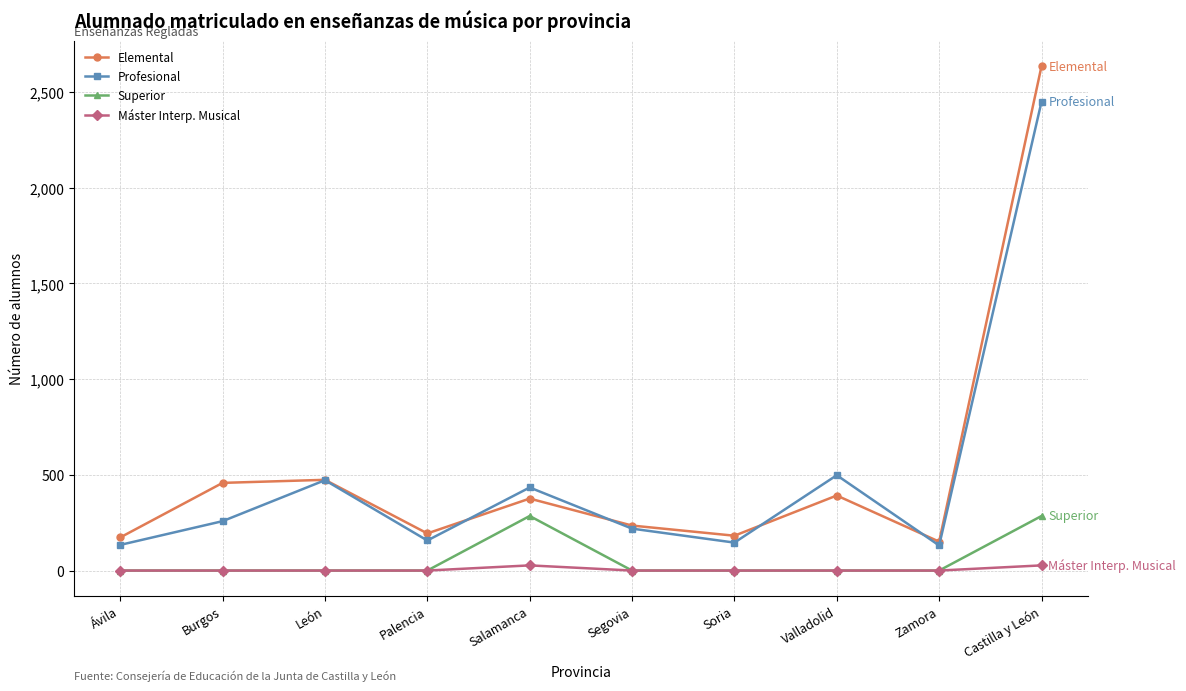

Which series has the largest total across all categories?

Elemental